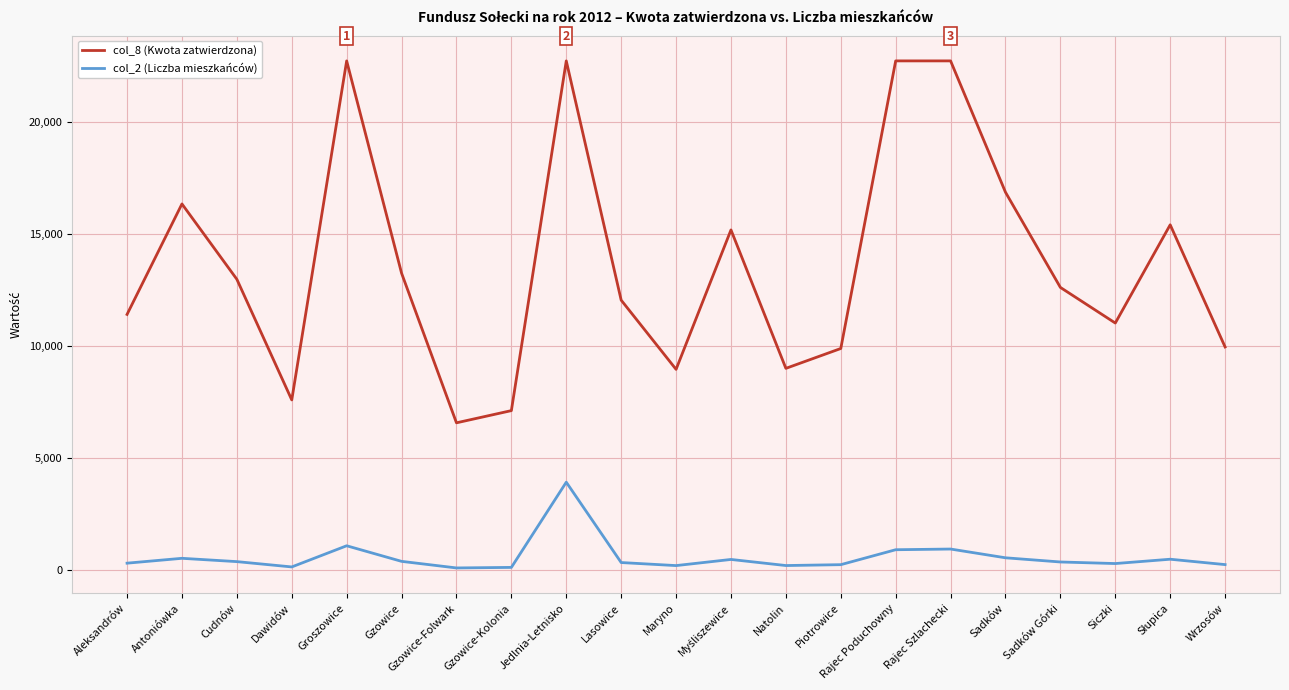

Count the number of data series in this chart.

2